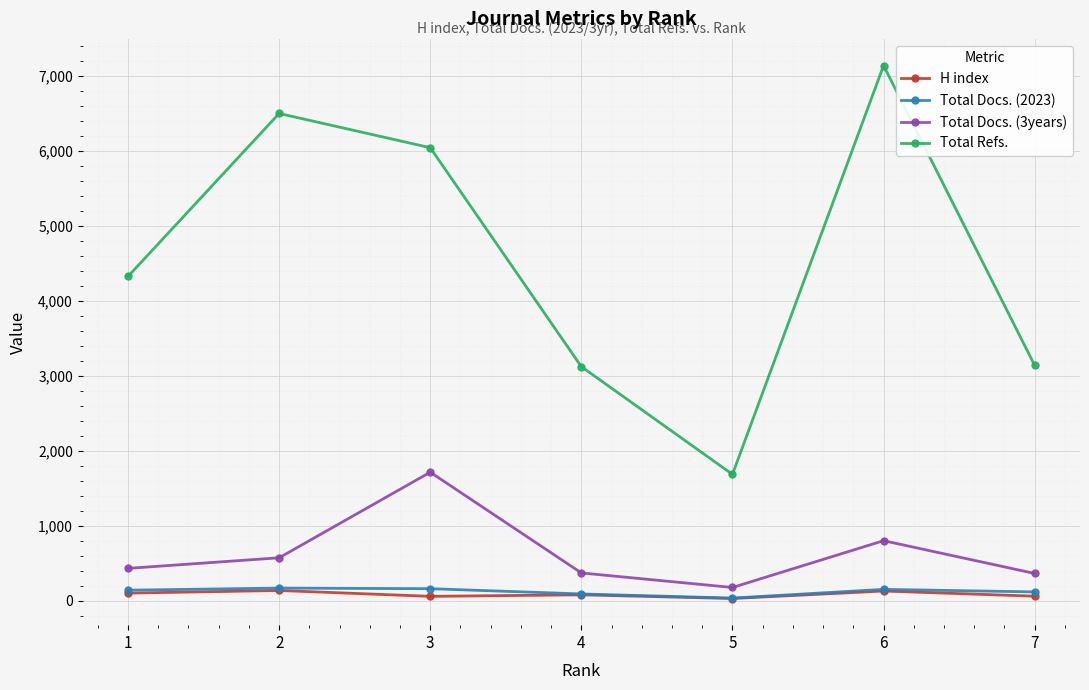

Which series changed the most between 2 and 4?

Total Refs.